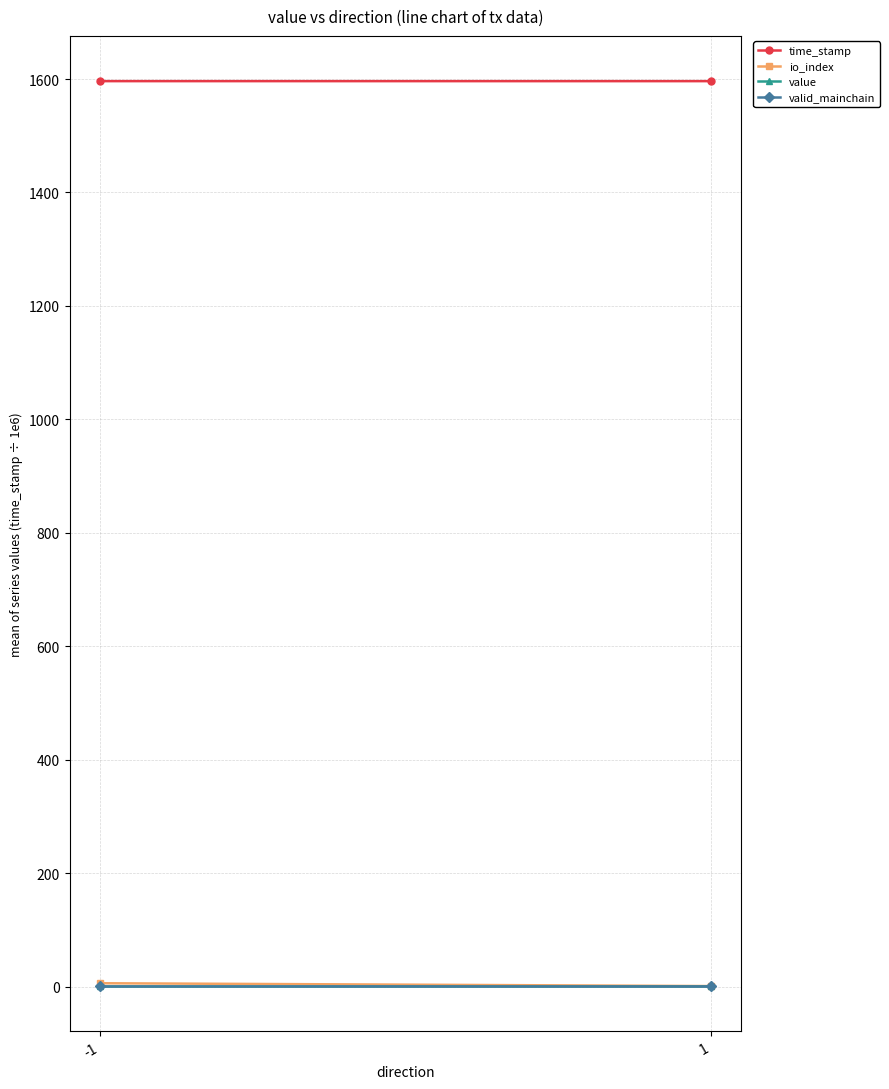

What is the approximate value of io_index at 1?

1.0